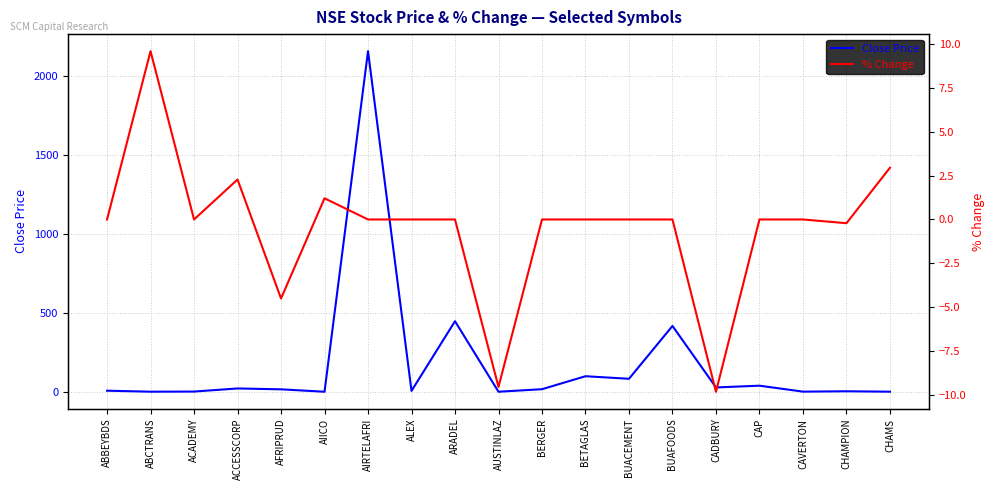

Reading right to left, extract all data points from this chart.

Close Price: CHAMS=2.1	CHAMPION=4.7	CAVERTON=2.4	CAP=40.0	CADBURY=29.0	BUAFOODS=418.0	BUACEMENT=83.7	BETAGLAS=99.8	BERGER=17.9	AUSTINLAZ=1.7	ARADEL=448.0	ALEX=7.2	AIRTELAFRI=2156.9	AIICO=1.7	AFRIPRUD=17.0	ACCESSCORP=22.5	ACADEMY=2.9	ABCTRANS=2.1	ABBEYBDS=8.3
% Change: CHAMS=2.9	CHAMPION=-0.2	CAVERTON=0.0	CAP=0.0	CADBURY=-9.8	BUAFOODS=0.0	BUACEMENT=0.0	BETAGLAS=0.0	BERGER=0.0	AUSTINLAZ=-9.5	ARADEL=0.0	ALEX=0.0	AIRTELAFRI=0.0	AIICO=1.2	AFRIPRUD=-4.5	ACCESSCORP=2.3	ACADEMY=0.0	ABCTRANS=9.6	ABBEYBDS=0.0